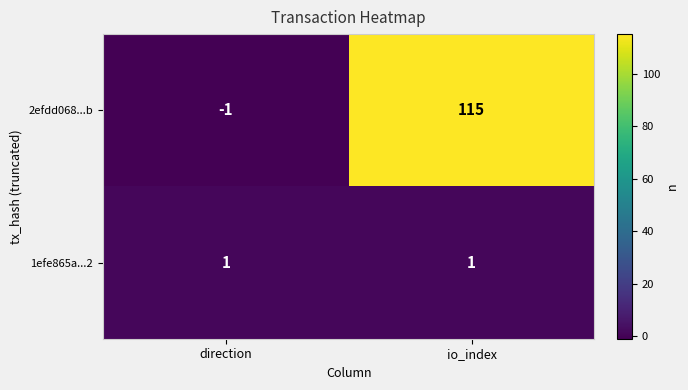

What is the average value of the 2efdd068...b series?

57